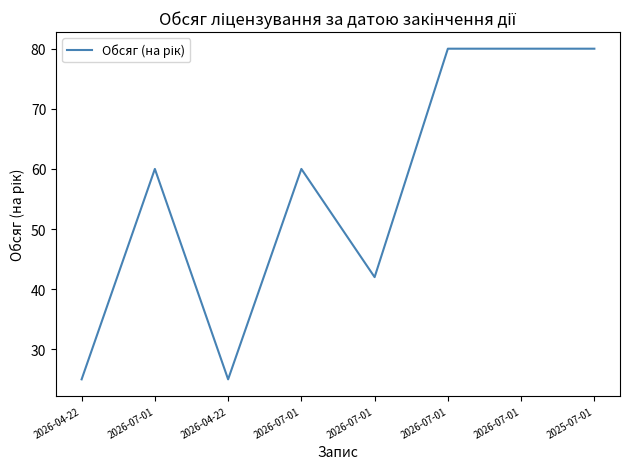

How many series are shown in this chart?

1